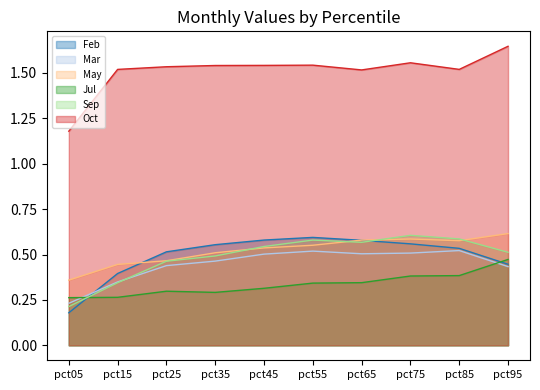

What is the minimum value shown in the chart?

0.2